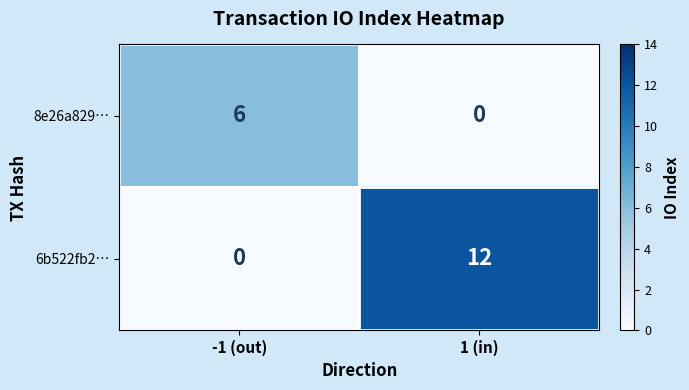

Reading right to left, what are all the values shown in this chart?

8e26a829…: 0	6
6b522fb2…: 12	0